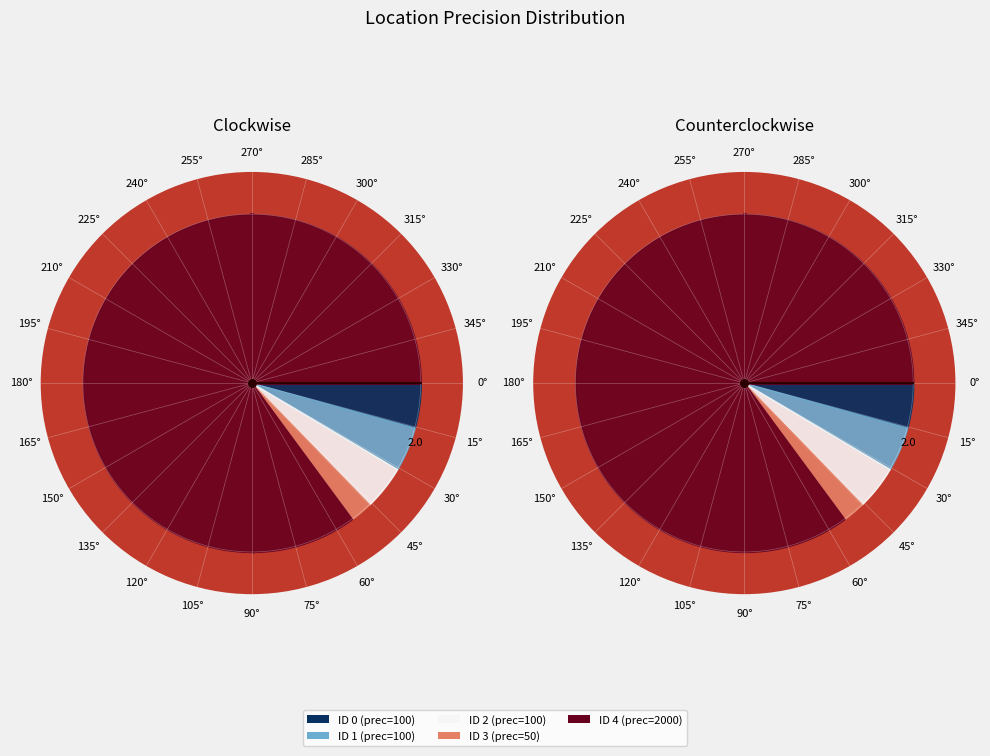

Which category has the biggest portion of the pie?

4